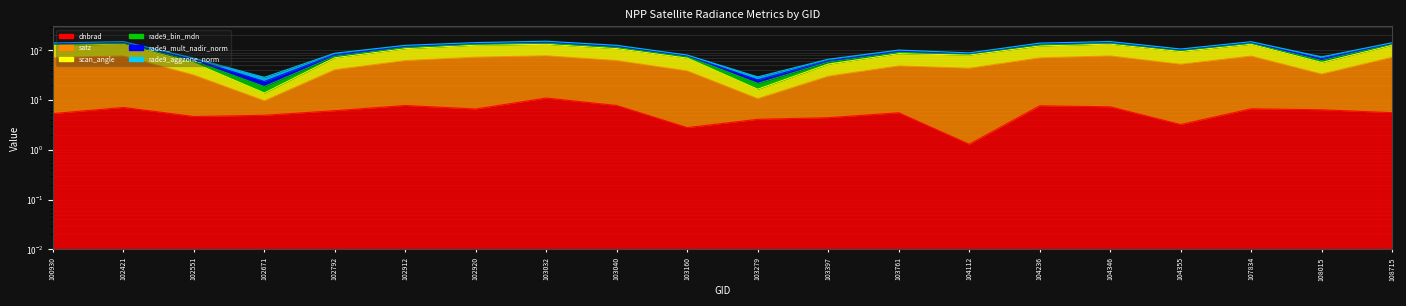

How many interior local valleys does the satz series have?

5